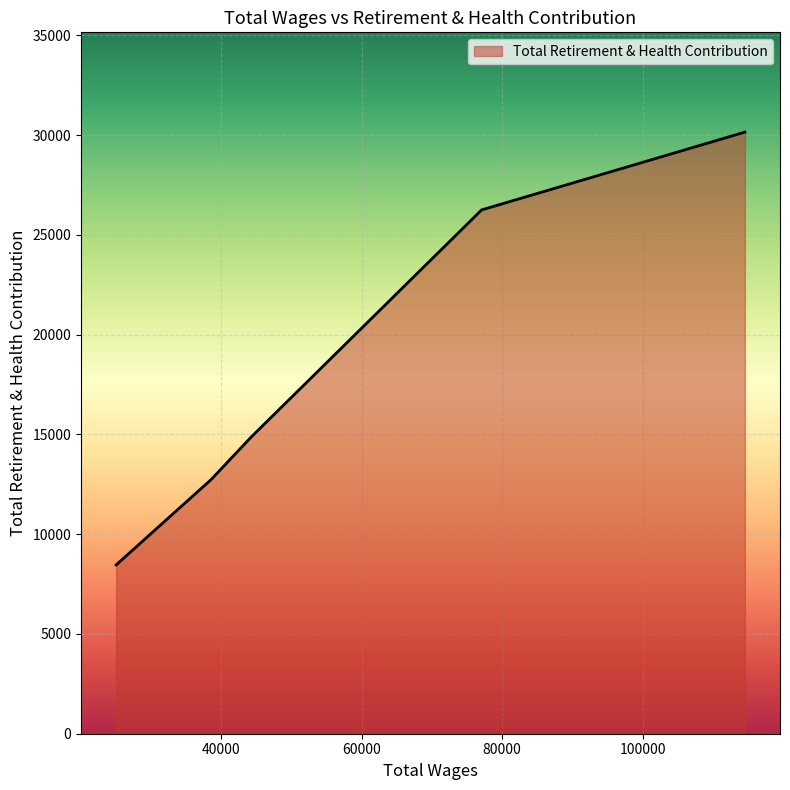

Which category has the lowest value across all series?

25056.0